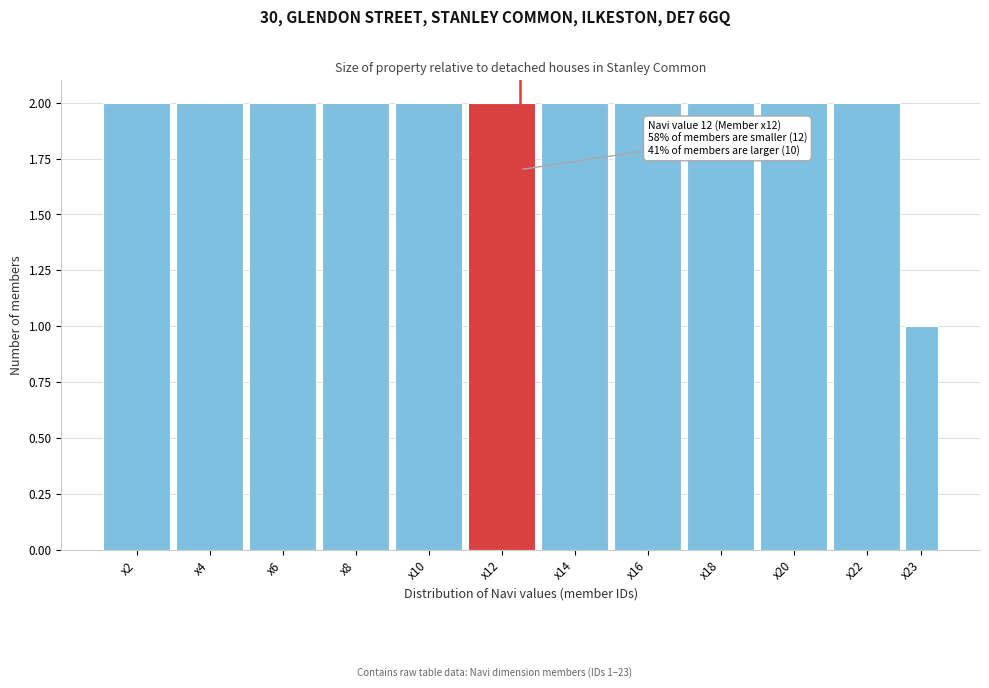

Reading left to right, what are all the values shown in this chart?

2	2	2	2	2	2	2	2	2	2	2	1